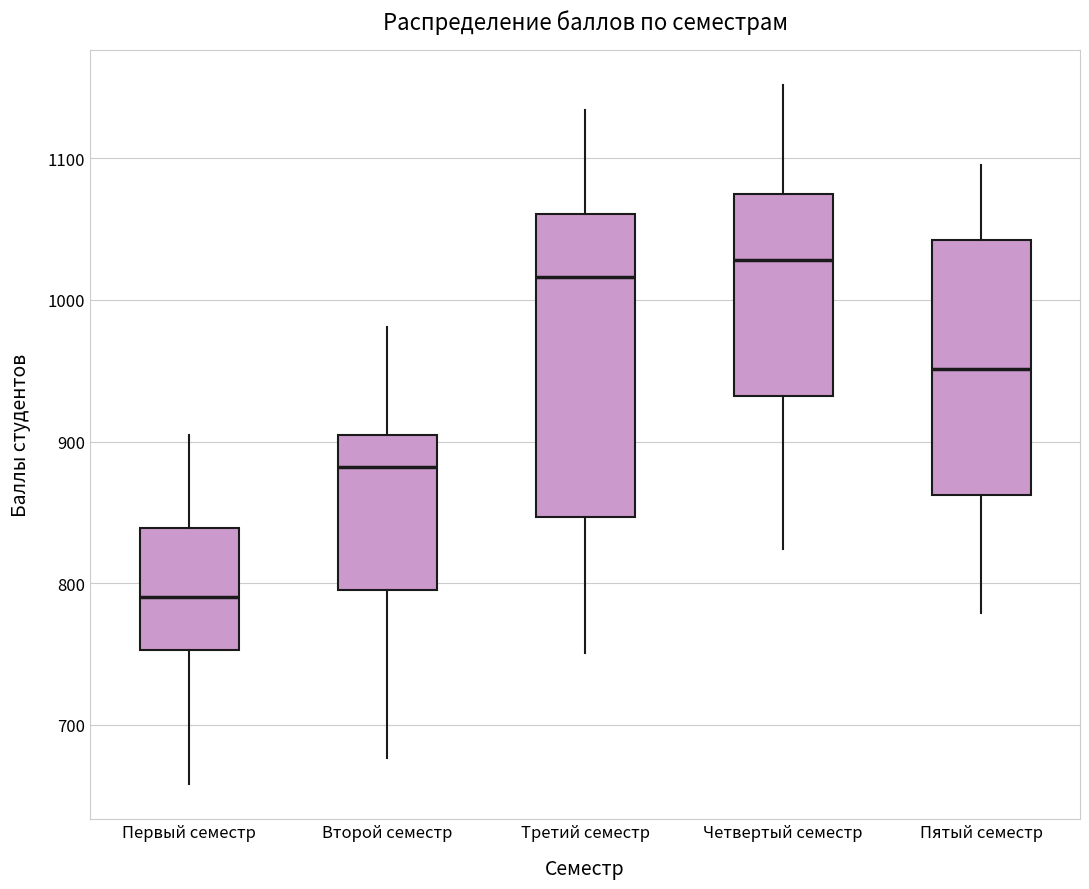

Reading left to right, read every box against the y-axis: the position of its median line, the range the box covers, and the ends of its whiskers. The values are not printed on the chart, so give them approximately, as read against the axis.

Первый семестр: median 790, box 750 to 840, whiskers 660 to 910
Второй семестр: median 880, box 800 to 910, whiskers 680 to 980
Третий семестр: median 1020, box 850 to 1060, whiskers 750 to 1130
Четвертый семестр: median 1030, box 930 to 1080, whiskers 820 to 1150
Пятый семестр: median 950, box 860 to 1040, whiskers 780 to 1100